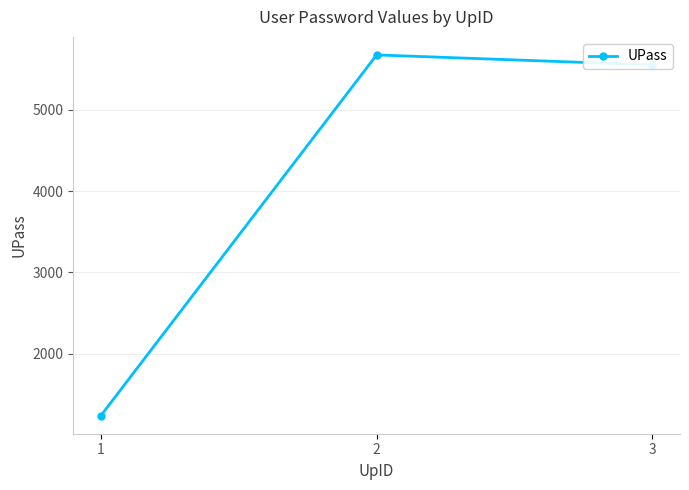

What is the smallest value displayed?

1234